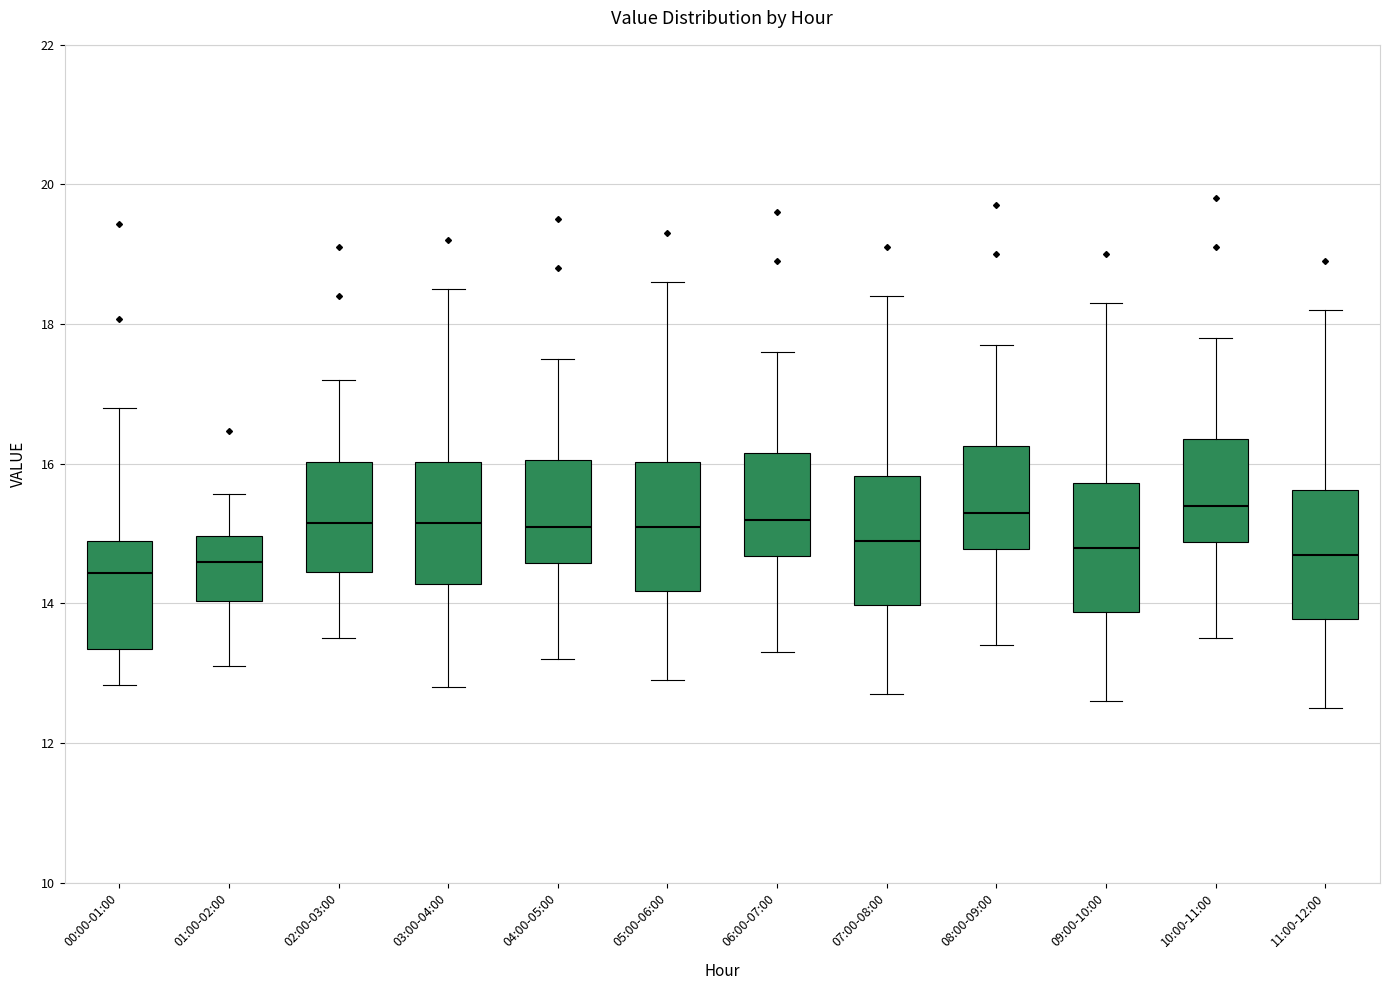

Reading left to right, transcribe this box plot: for each box, give where its median line is, the range the box spans, and where its two whiskers end, as read against the y-axis. The values are not printed on the chart, so give them approximately, as read against the axis.

00:00-01:00: median 14.4, box 13.4 to 14.8, whiskers 12.8 to 16.8
01:00-02:00: median 14.6, box 14.0 to 15.0, whiskers 13.2 to 15.6
02:00-03:00: median 15.2, box 14.4 to 16.0, whiskers 13.6 to 17.2
03:00-04:00: median 15.2, box 14.2 to 16.0, whiskers 12.8 to 18.6
04:00-05:00: median 15.2, box 14.6 to 16.0, whiskers 13.2 to 17.6
05:00-06:00: median 15.2, box 14.2 to 16.0, whiskers 13.0 to 18.6
06:00-07:00: median 15.2, box 14.6 to 16.2, whiskers 13.4 to 17.6
07:00-08:00: median 15.0, box 14.0 to 15.8, whiskers 12.8 to 18.4
08:00-09:00: median 15.4, box 14.8 to 16.2, whiskers 13.4 to 17.8
09:00-10:00: median 14.8, box 13.8 to 15.8, whiskers 12.6 to 18.4
10:00-11:00: median 15.4, box 14.8 to 16.4, whiskers 13.6 to 17.8
11:00-12:00: median 14.8, box 13.8 to 15.6, whiskers 12.6 to 18.2